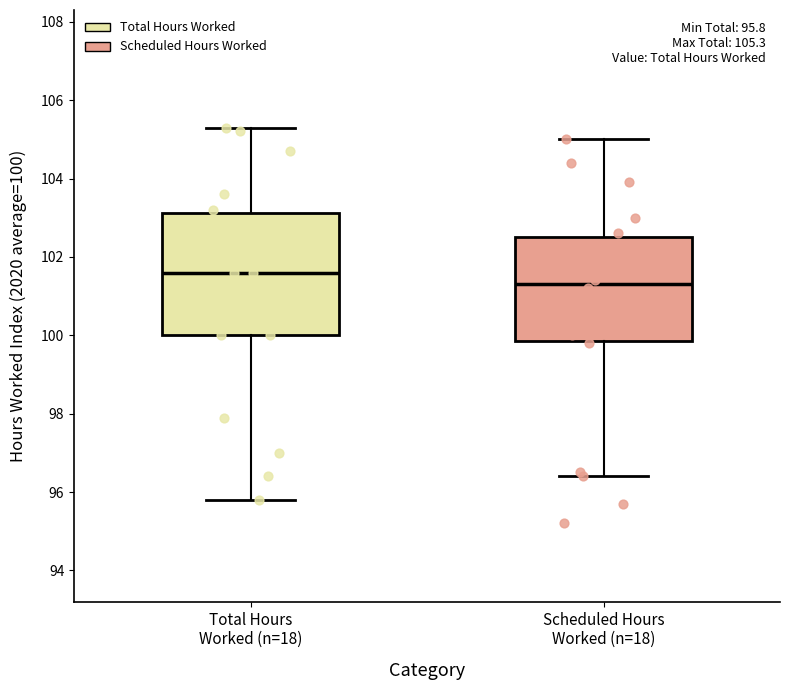

Which box has the highest median line?

Total Hours Worked (n=18)